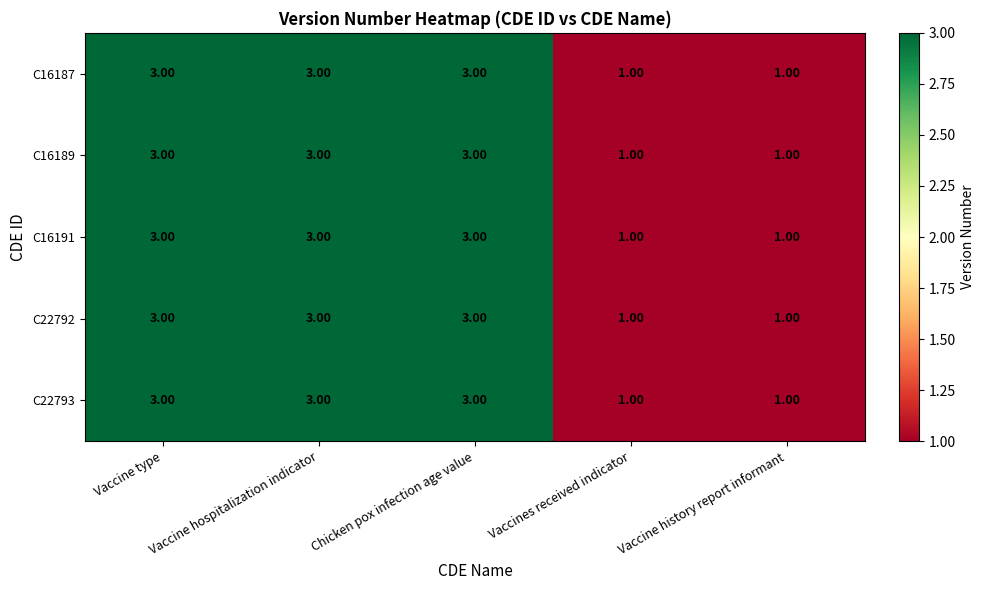

What is the sum of the C16187 values at Vaccine type and Chicken pox infection age value?

6